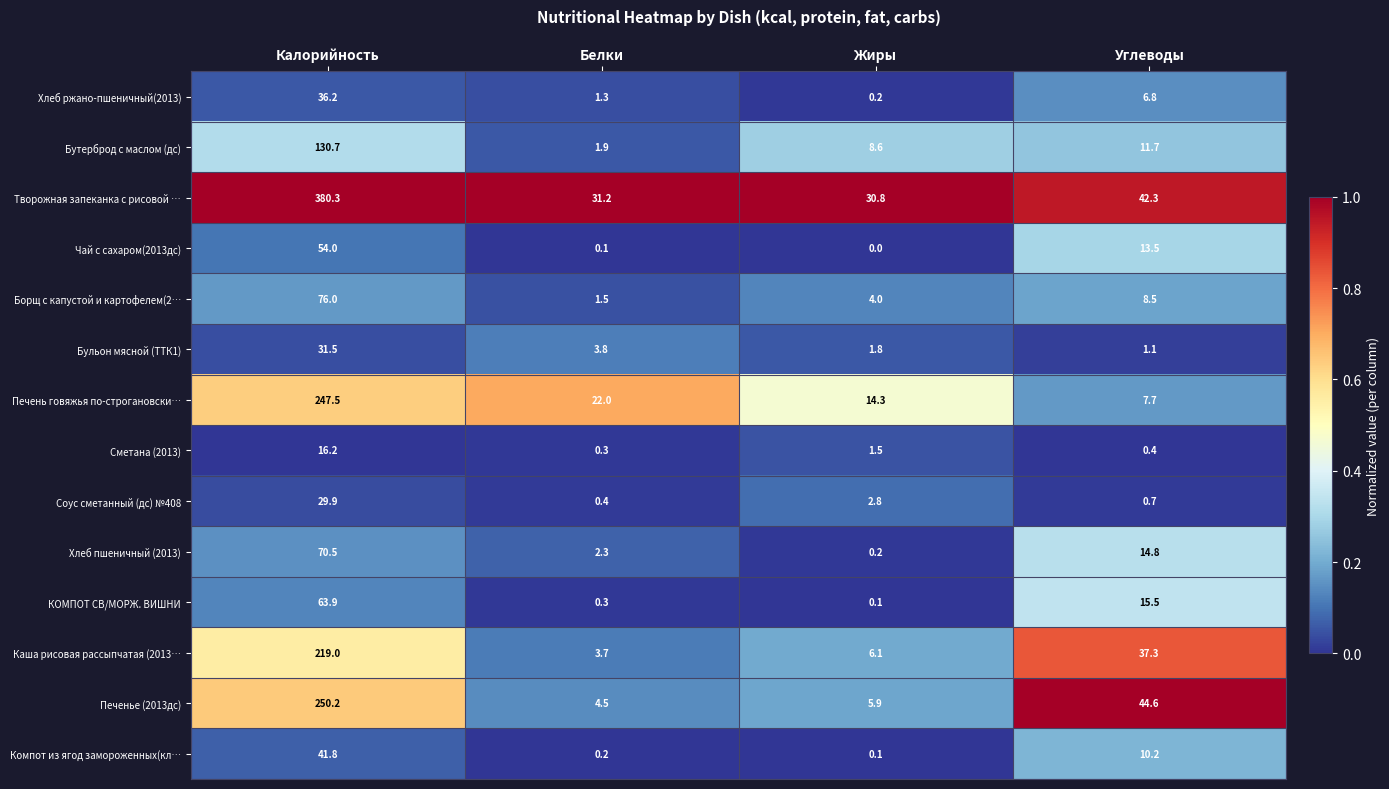

The Бутерброд с маслом (дс) series shows 0.5 at Белки. True or false?

False